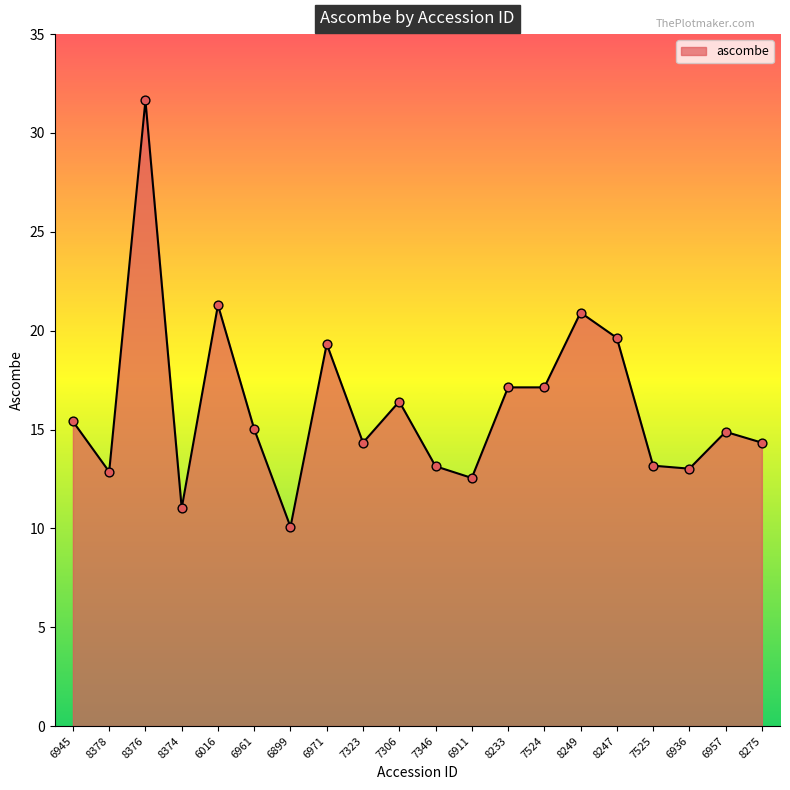

What is the ratio of the value at 8275 to the value at 7346?

1.1